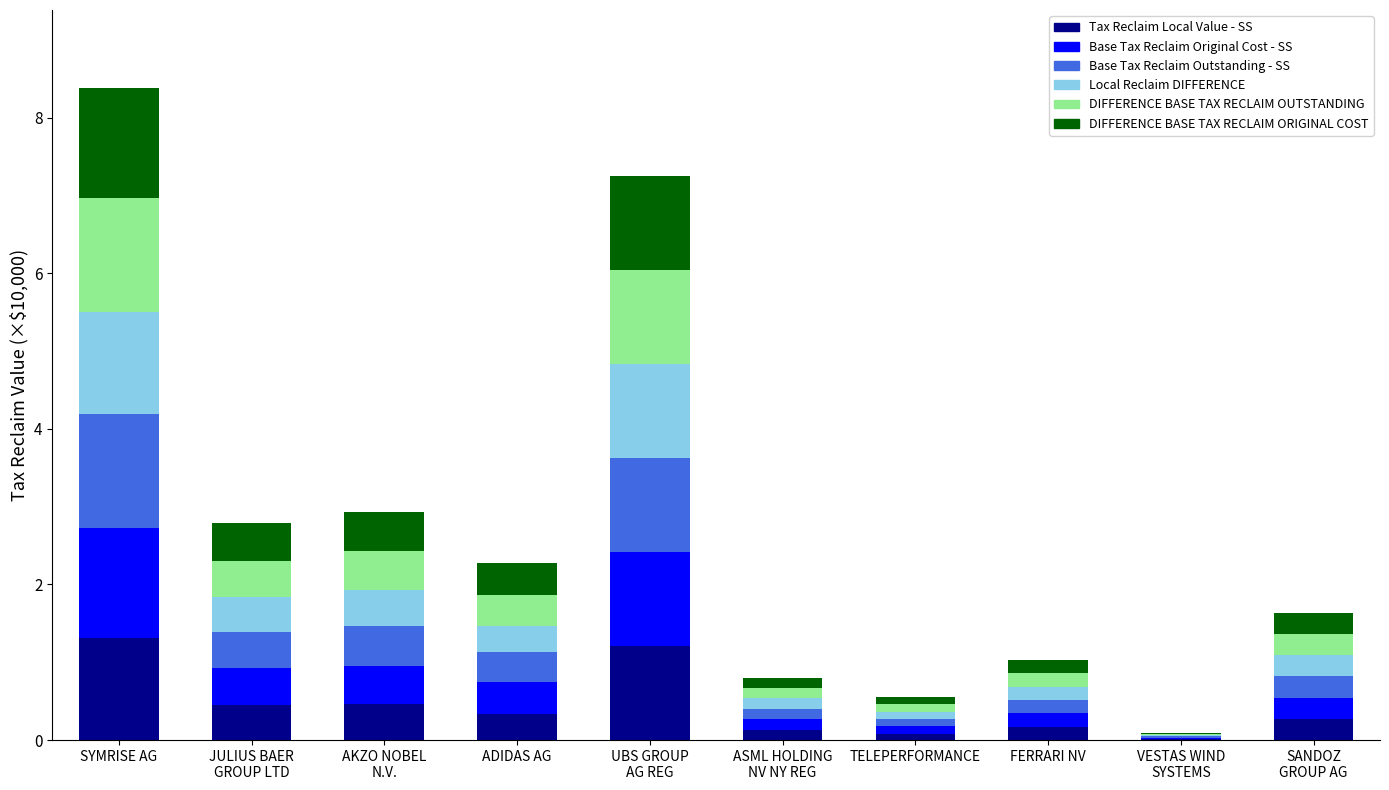

What value does the Tax Reclaim Local Value - SS series have at SYMRISE AG?

1.3